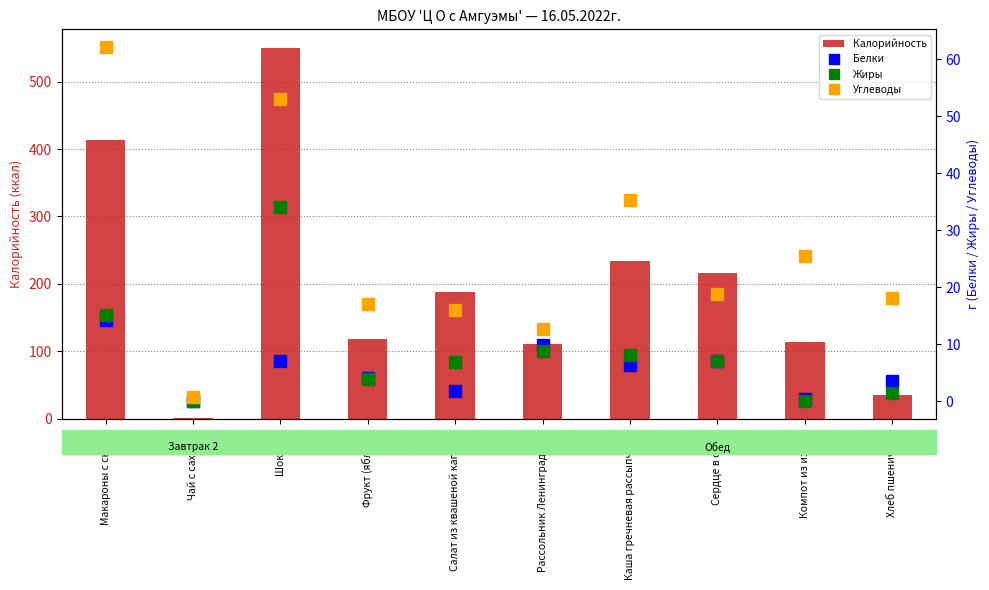

Where does the Калорийность series first go above 188?

Макароны с сыром